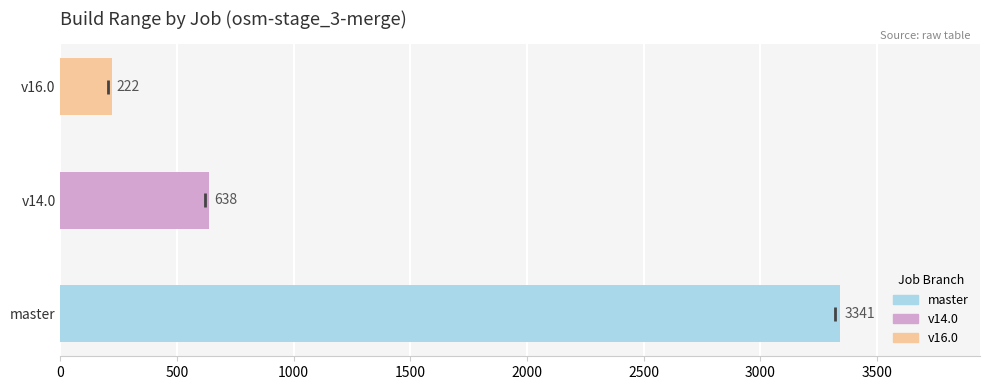

True or false: the data shows 1295 at master.

False